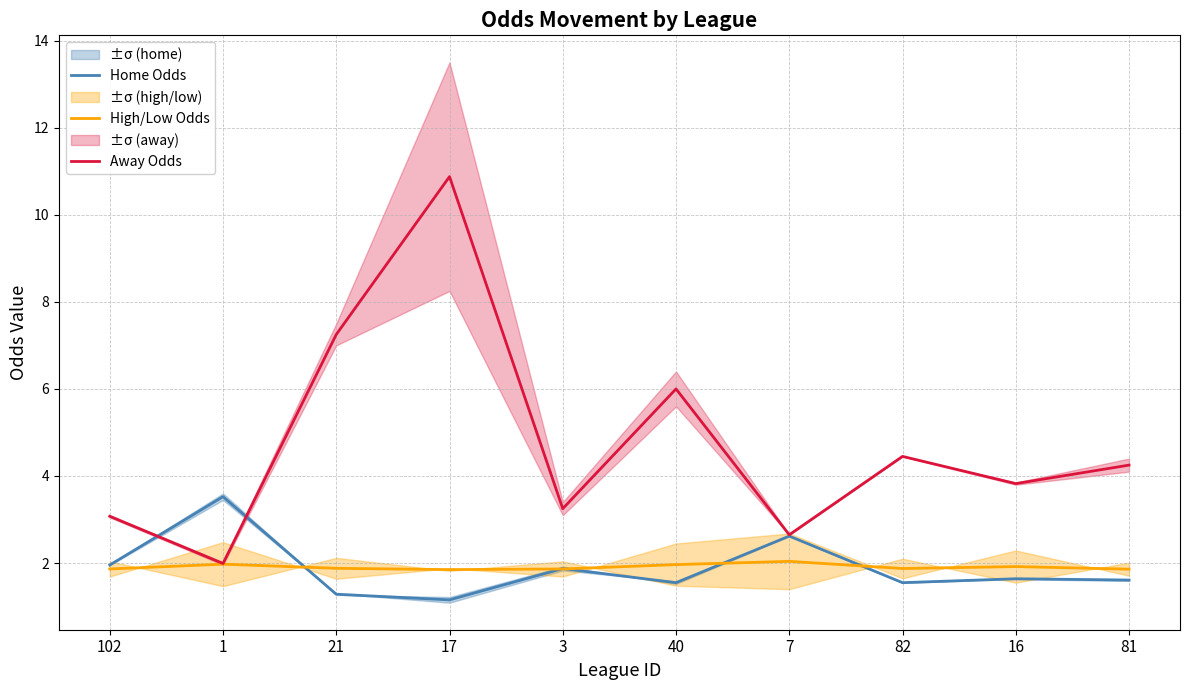

In High/Low Odds, how many points are higher than both neighbors (excluding endpoints)?

3